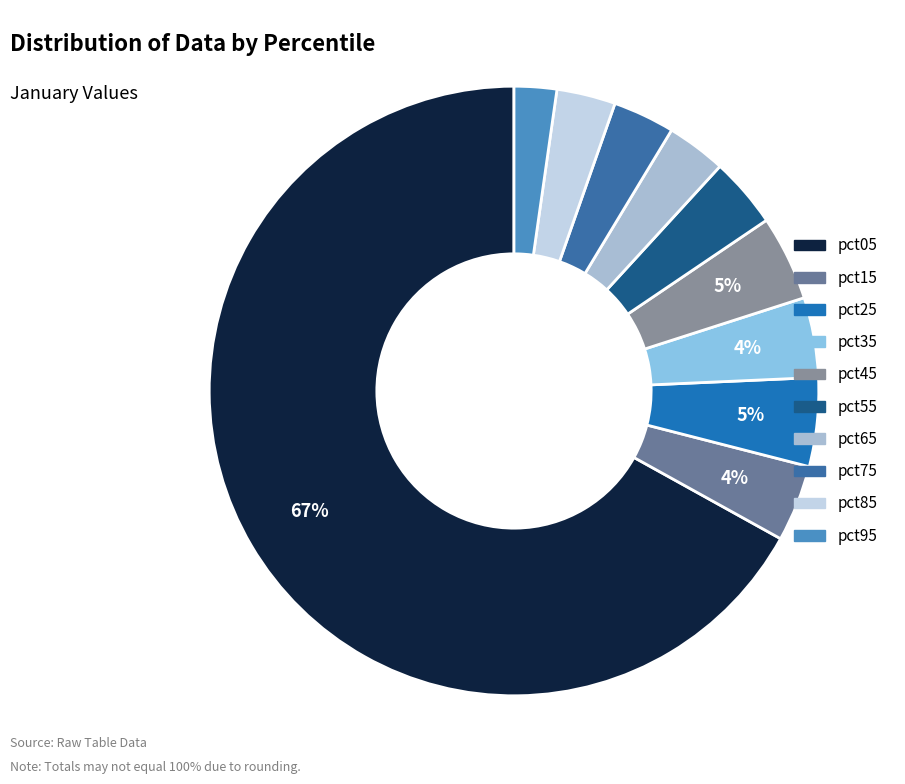

True or false: pct45 accounts for 5% of the total.

True